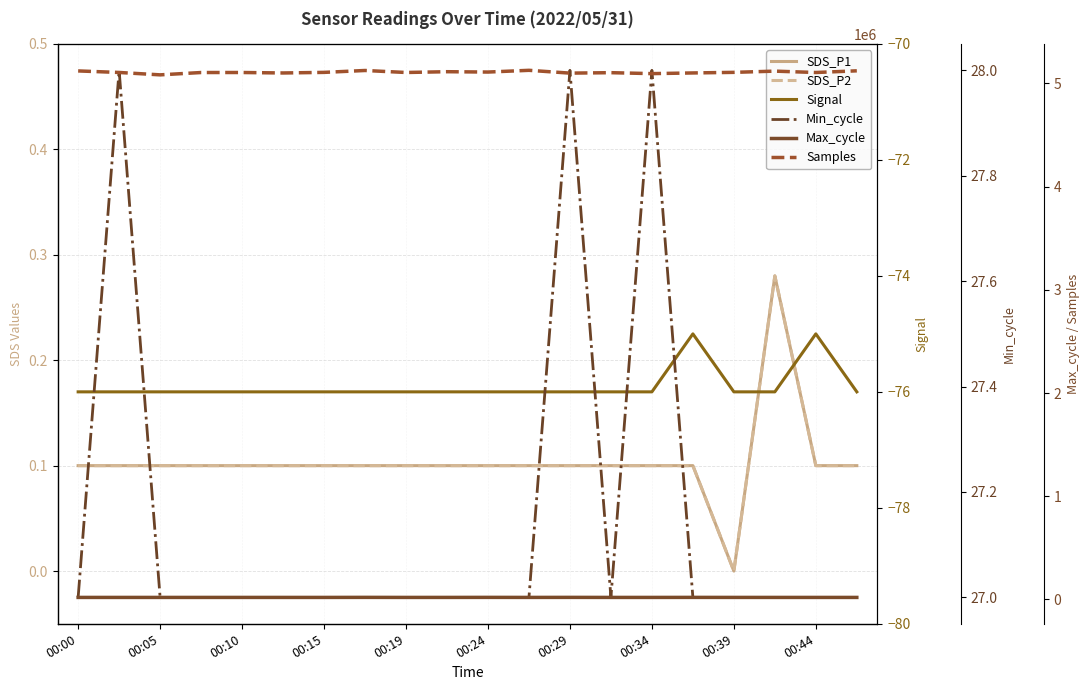

At which label does Max_cycle reach its peak?

00:34